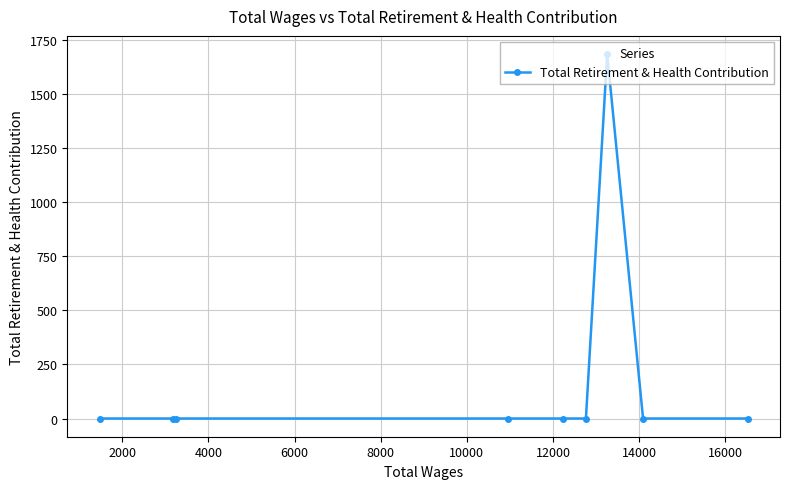

What is the maximum value shown in the chart?

1685